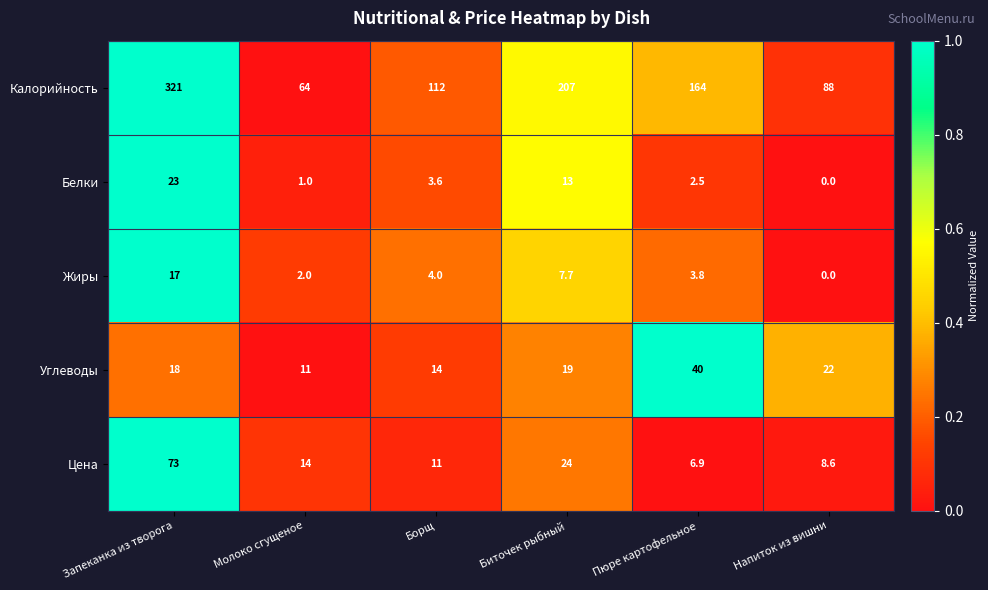

At how many categories does at least one series exceed 0?

6